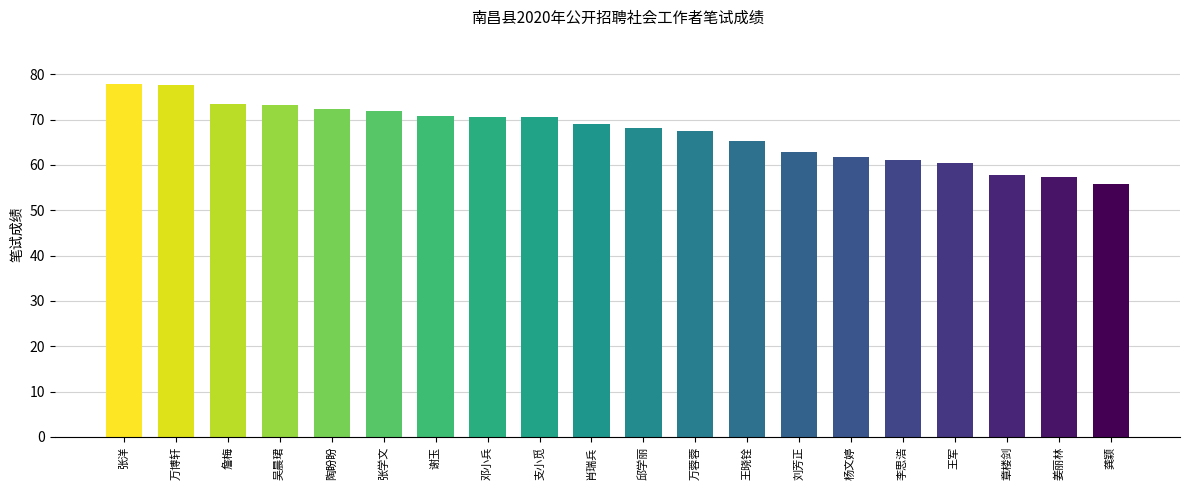

True or false: the data shows 96.3 at 陶盼盼.

False